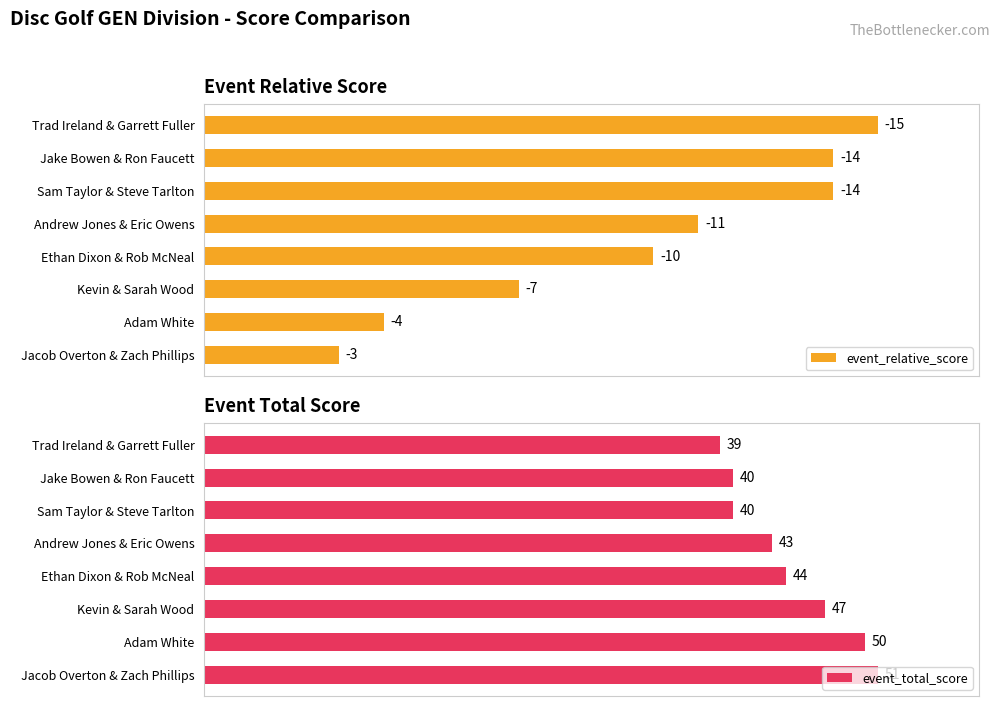

List the series in order of their peak value, highest first.

event_relative_score, event_total_score